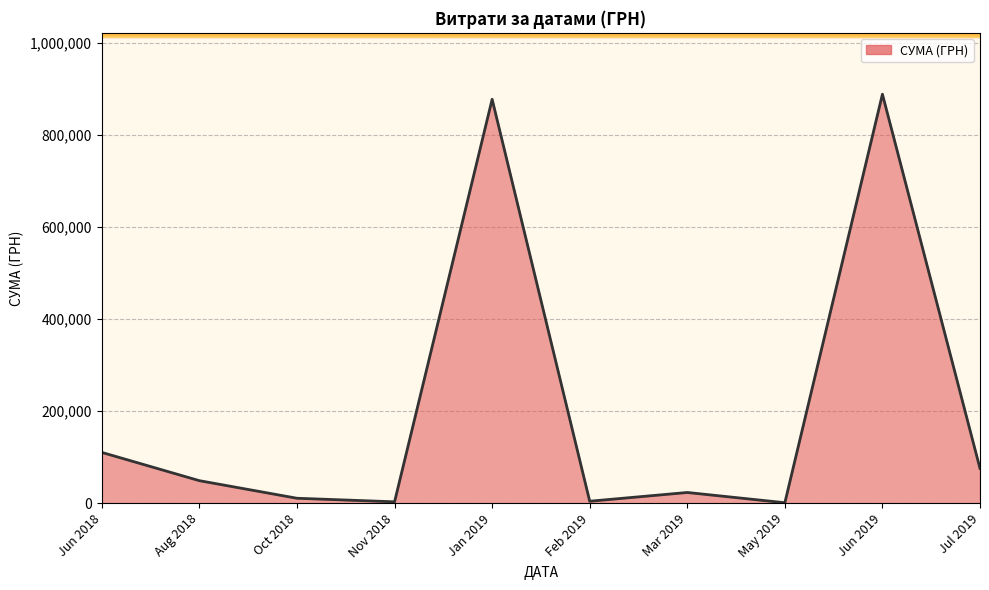

How many lines are shown in the chart?

1